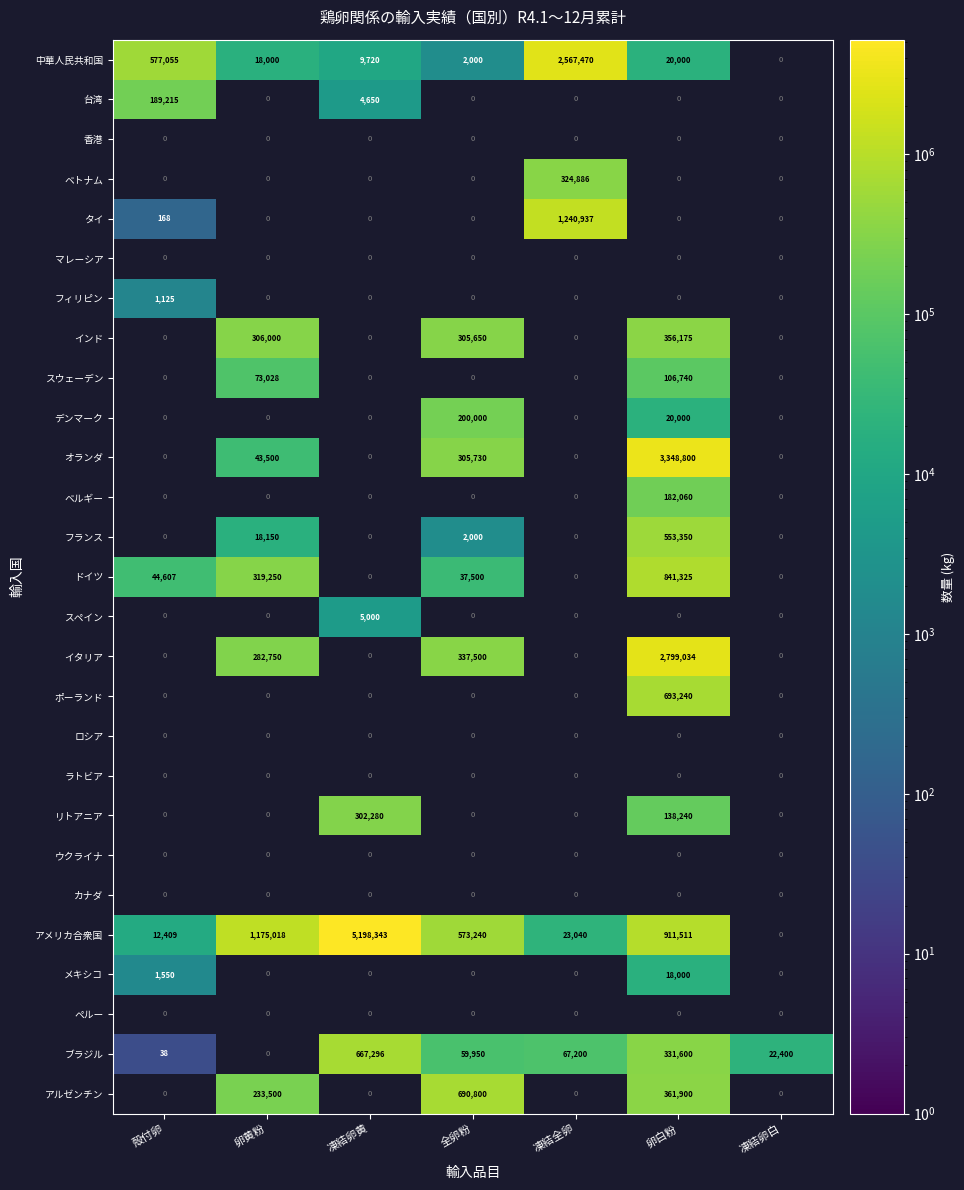

Is it true that ドイツ equals 317953 at 卵白粉?

False